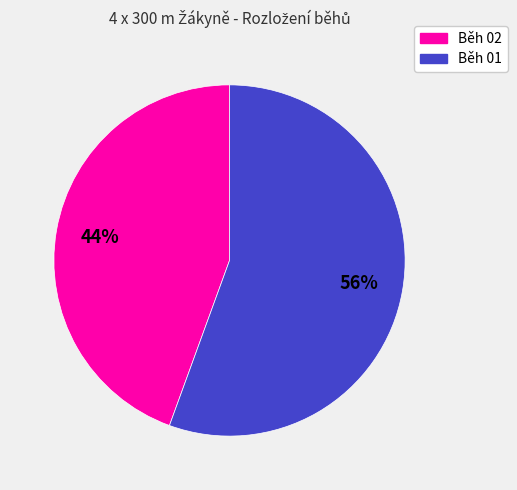

Is there a majority slice in this chart?

Yes